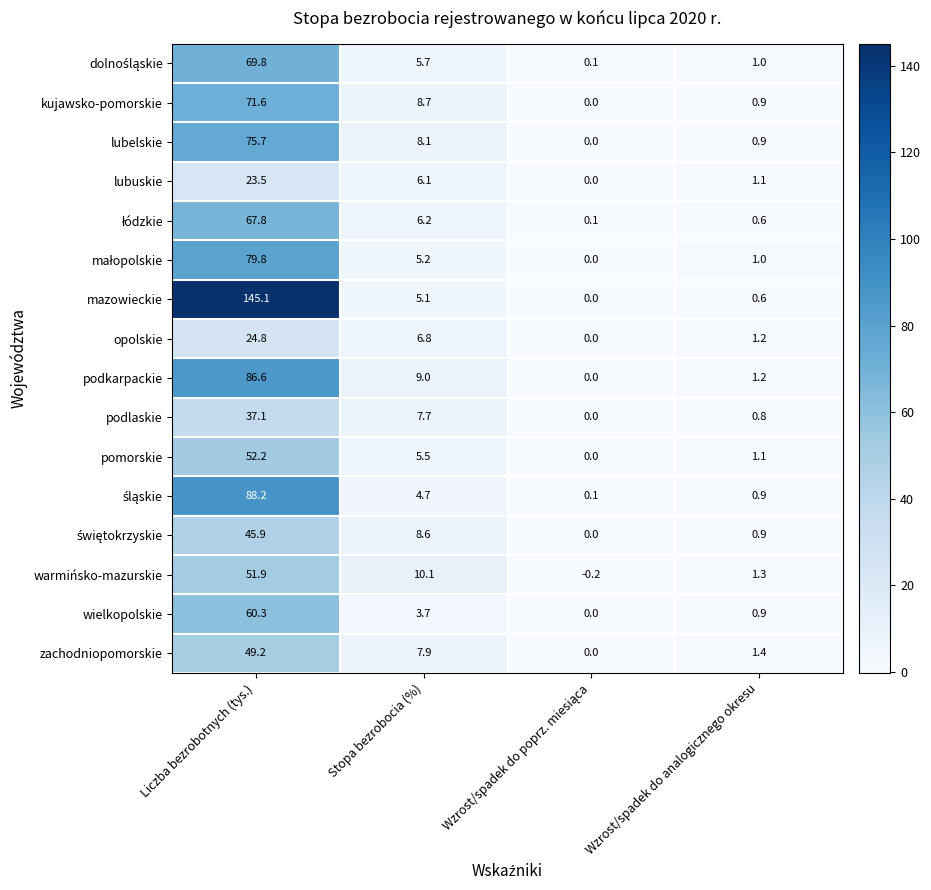

At which category does the chart reach its peak across all series?

Liczba bezrobotnych (tys.)